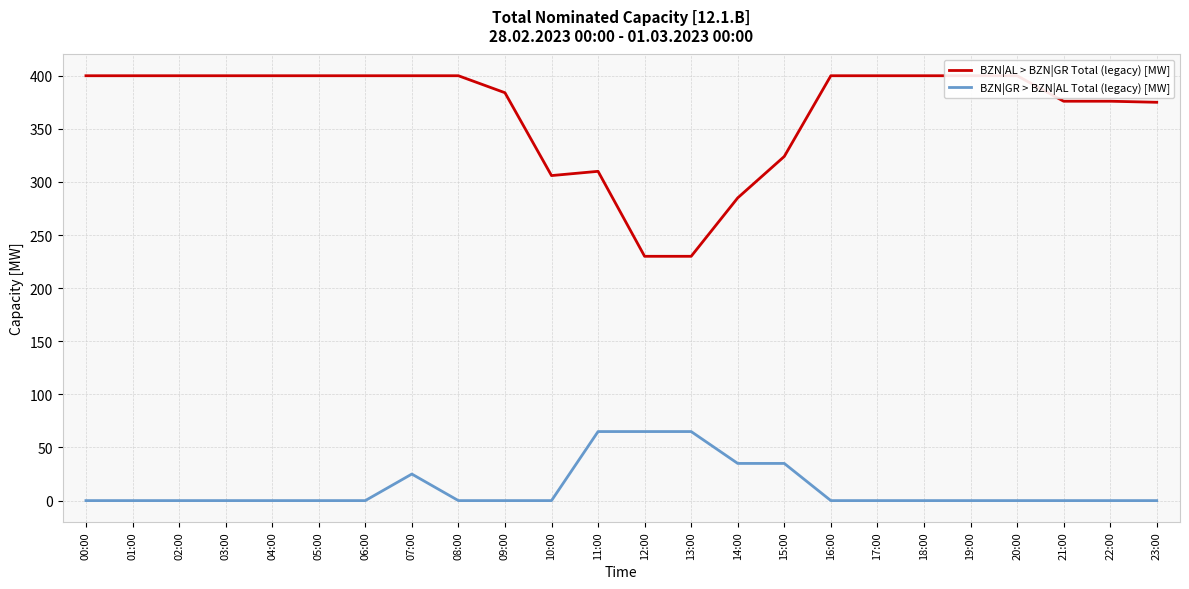

Rank the series by their maximum value, from highest to lowest.

BZN|AL > BZN|GR Total (legacy) [MW], BZN|GR > BZN|AL Total (legacy) [MW]